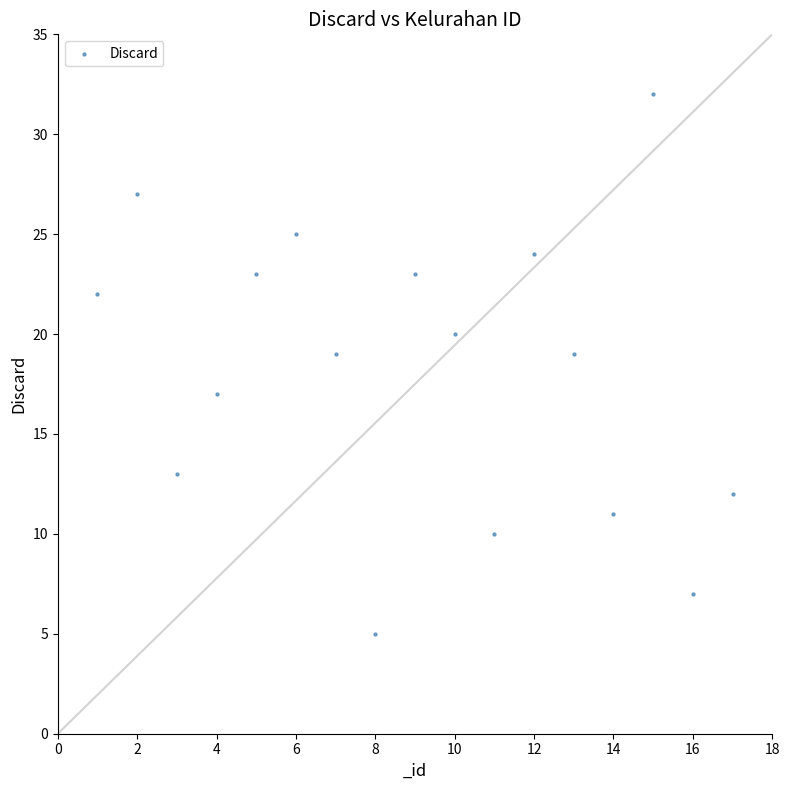

What is the range of Y values (max minus min)?

27